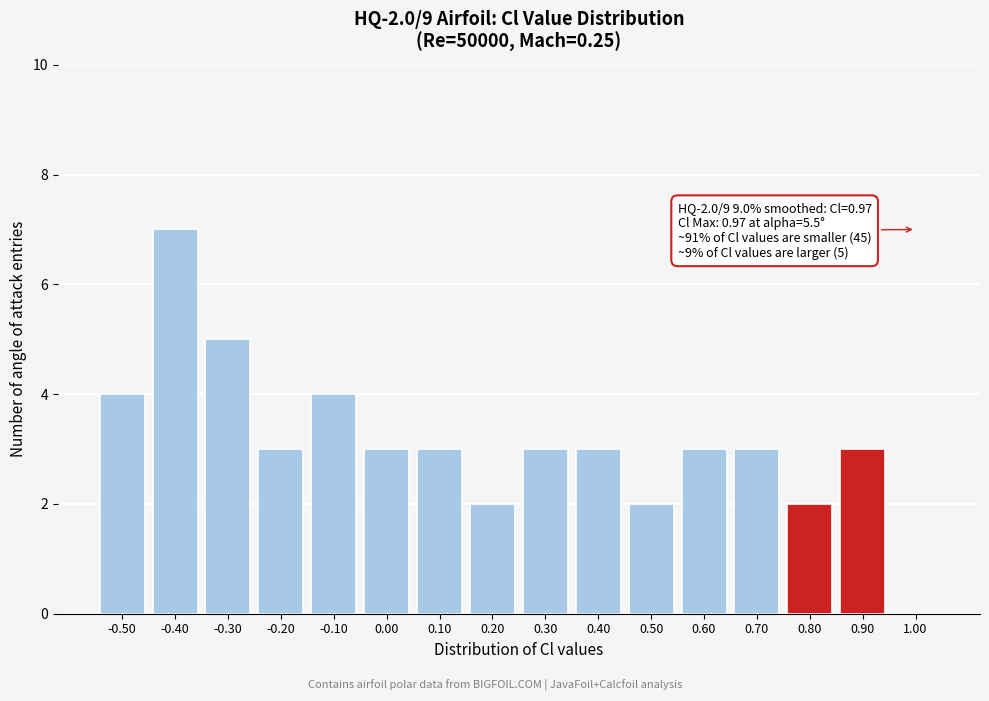

Reading right to left, transcribe all the data shown in this chart.

1.00=0	0.90=3	0.80=2	0.70=3	0.60=3	0.50=2	0.40=3	0.30=3	0.20=2	0.10=3	0.00=3	-0.10=4	-0.20=3	-0.30=5	-0.40=7	-0.50=4